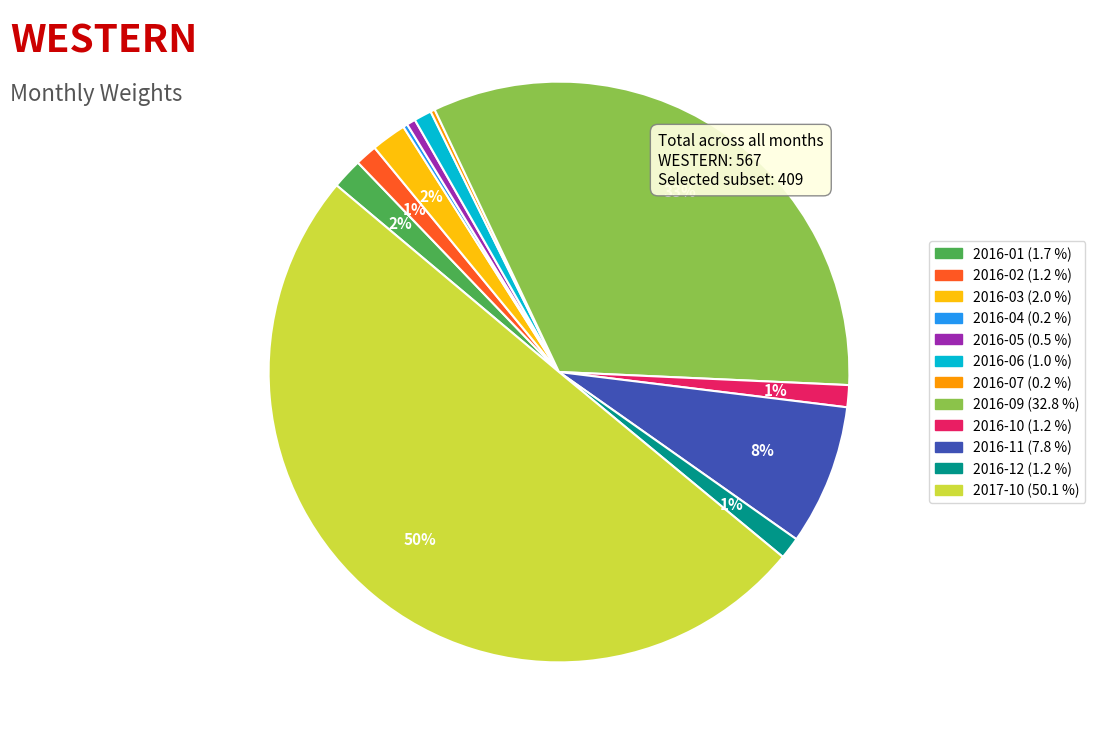

To the nearest percent, what portion does 2016-09 represent?

33%